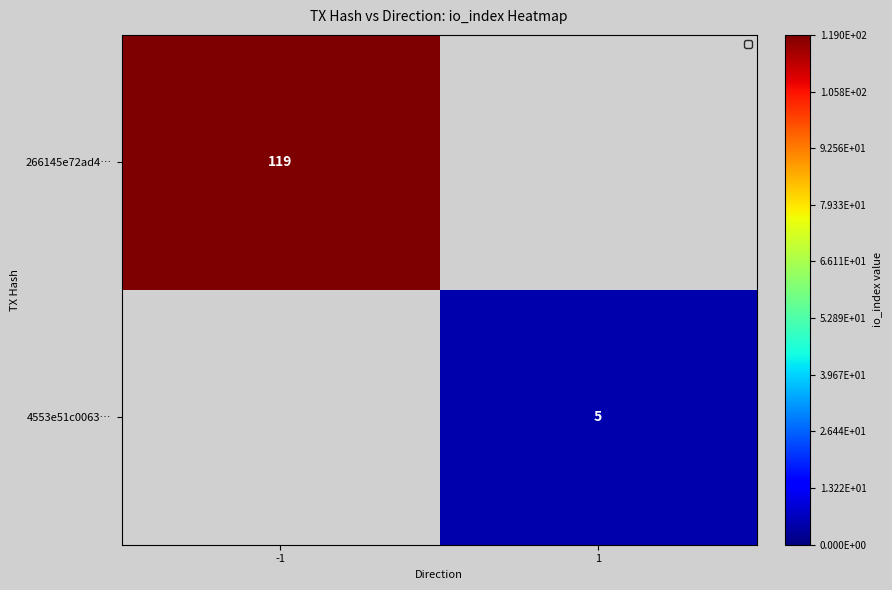

True or false: 4553e51c0063… has a value of 5 at 1.

True